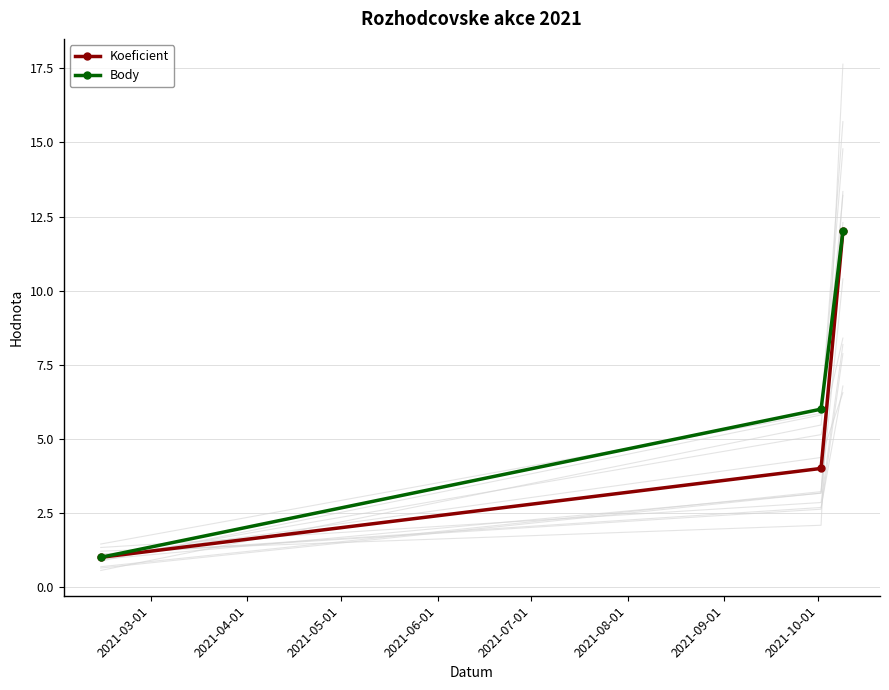

How many values in the Body series are below 6?

1